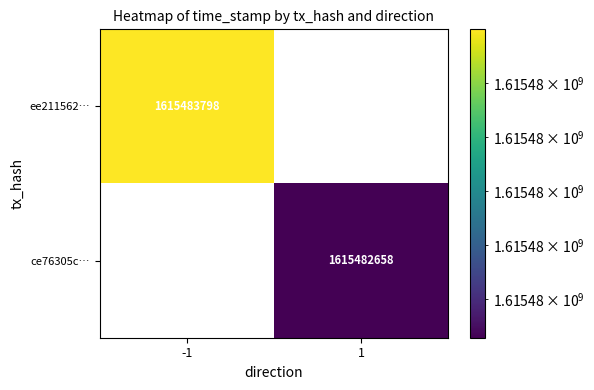

The value of ce76305c… at 1 is 1615482658. True or false?

True